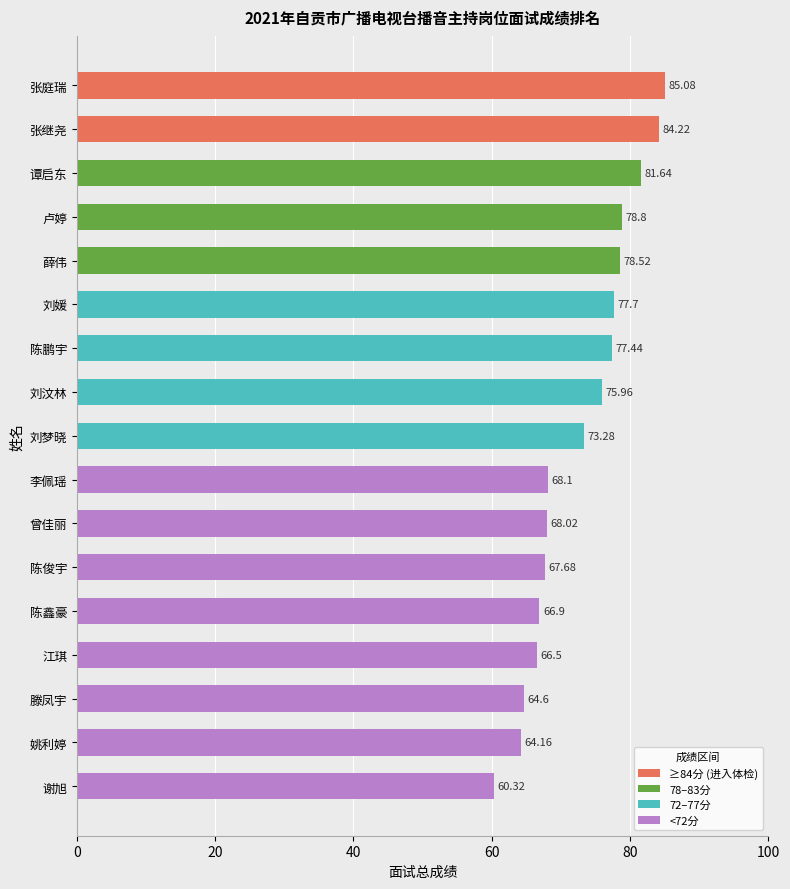

Rank the categories by value from highest to lowest.

张庭瑞, 张继尧, 谭启东, 卢婷, 薛伟, 刘媛, 陈鹏宇, 刘汶林, 刘梦晓, 李佩瑶, 曾佳丽, 陈俊宇, 陈鑫豪, 江琪, 滕凤宇, 姚利婷, 谢旭